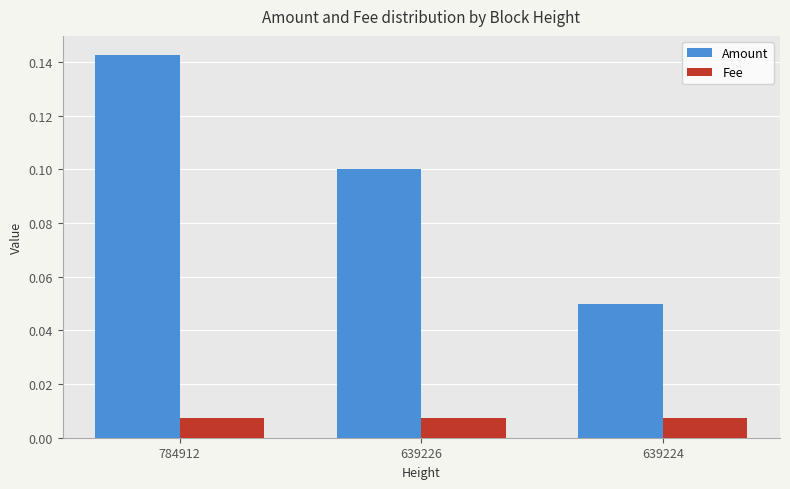

The Amount series shows 0.0 at 639226. True or false?

False